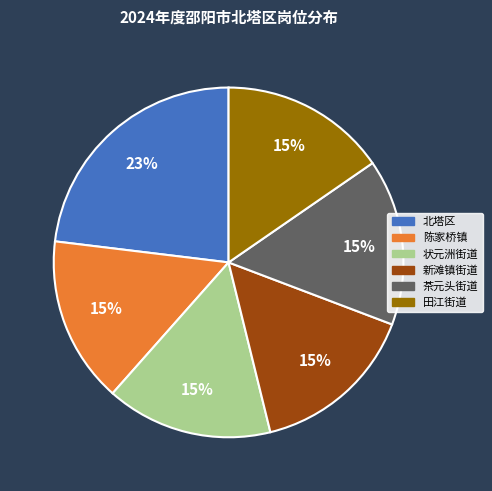

What percentage is the 北塔区 slice, to the nearest percent?

23%